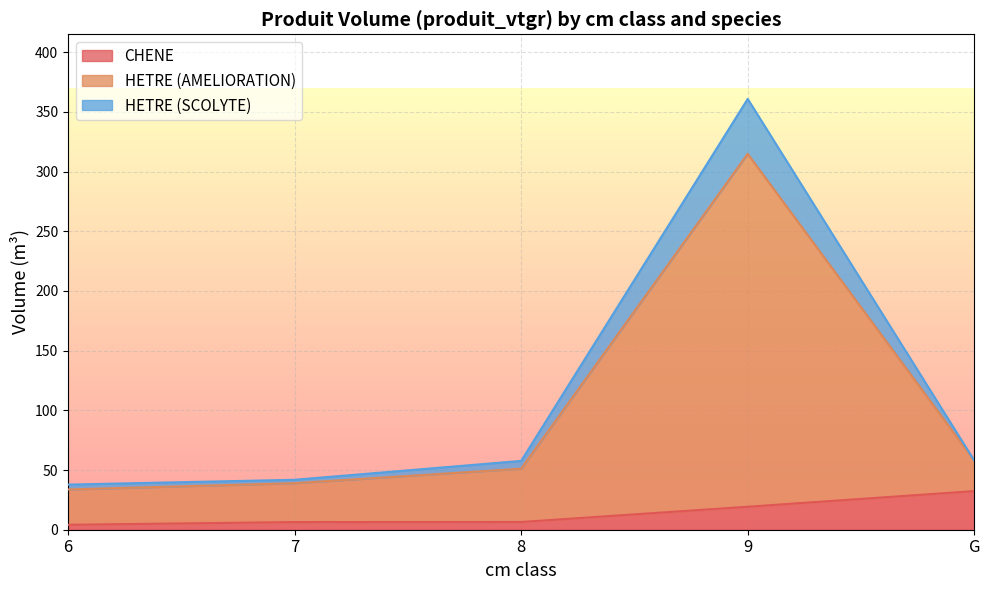

How many categories are shown in the chart?

5